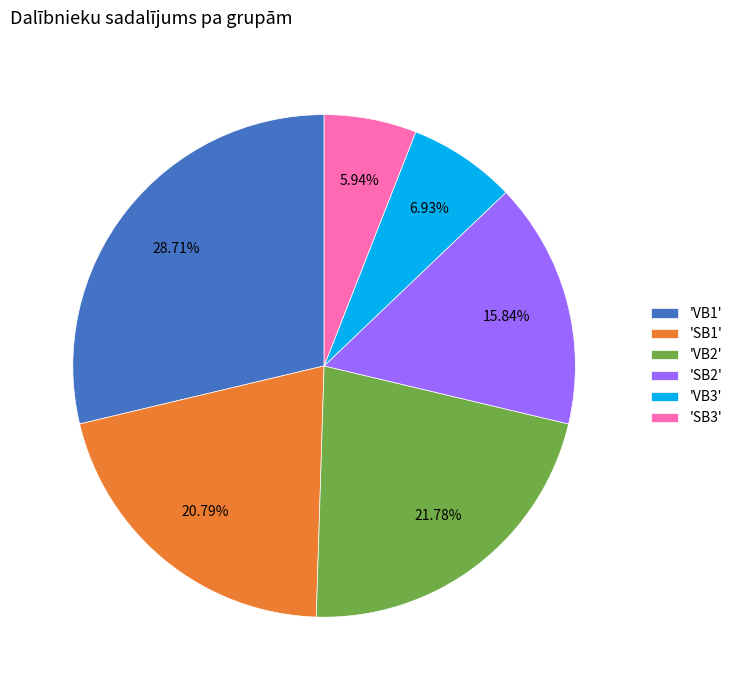

Combined, do 'VB1' and 'SB1' account for over 50%?

No